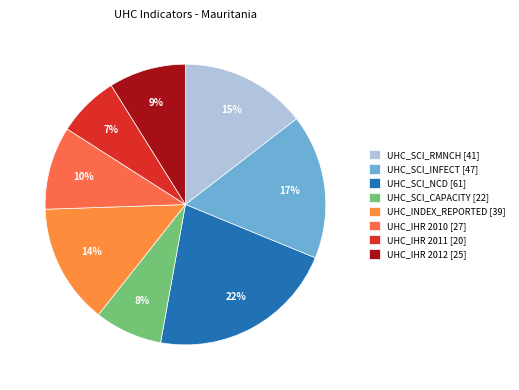

Rank the categories by value from lowest to highest.

UHC_IHR 2011 [20], UHC_SCI_CAPACITY [22], UHC_IHR 2012 [25], UHC_IHR 2010 [27], UHC_INDEX_REPORTED [39], UHC_SCI_RMNCH [41], UHC_SCI_INFECT [47], UHC_SCI_NCD [61]